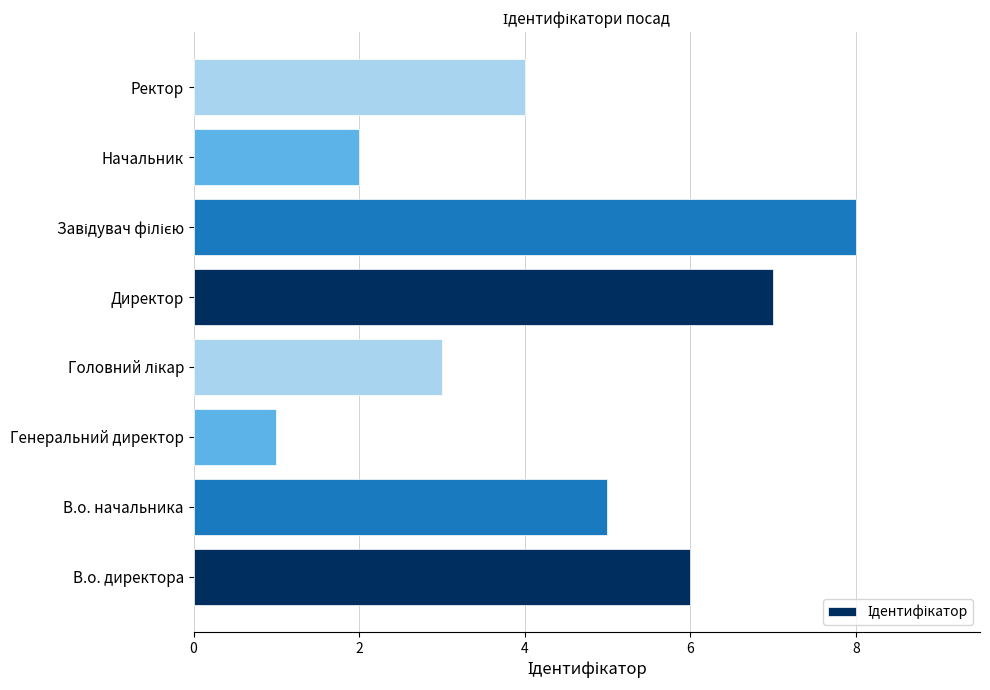

How many values are between 3 and 7?

5